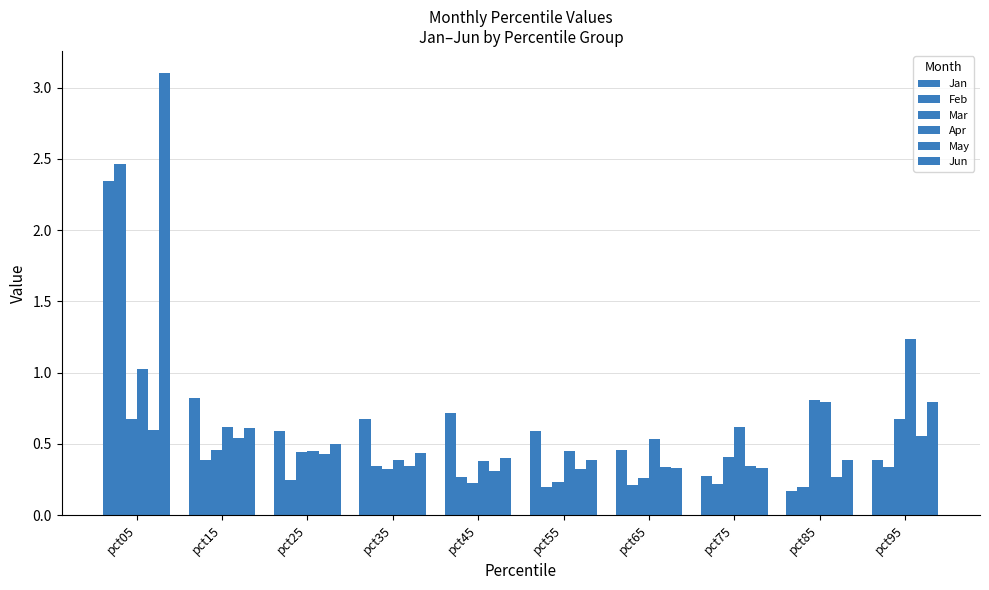

How many Mar values are between 0 and 1?

10